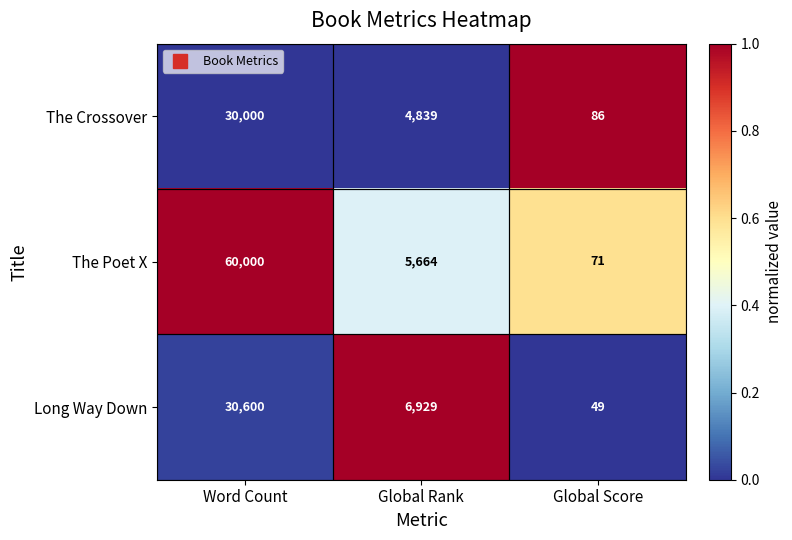

Read the Long Way Down value at Global Rank.

6929